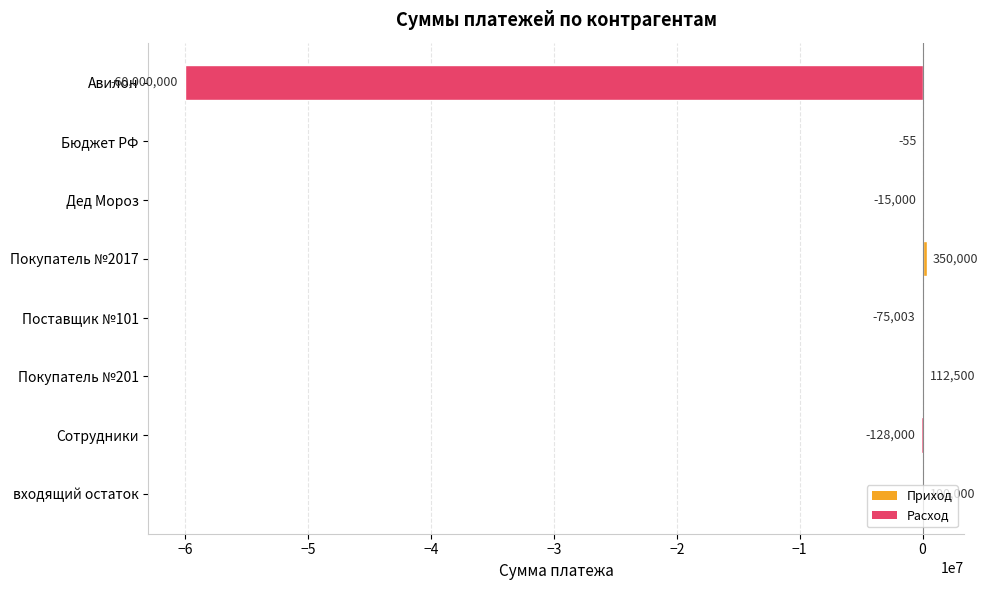

Where is the data nearest to the value -29825000?

Сотрудники